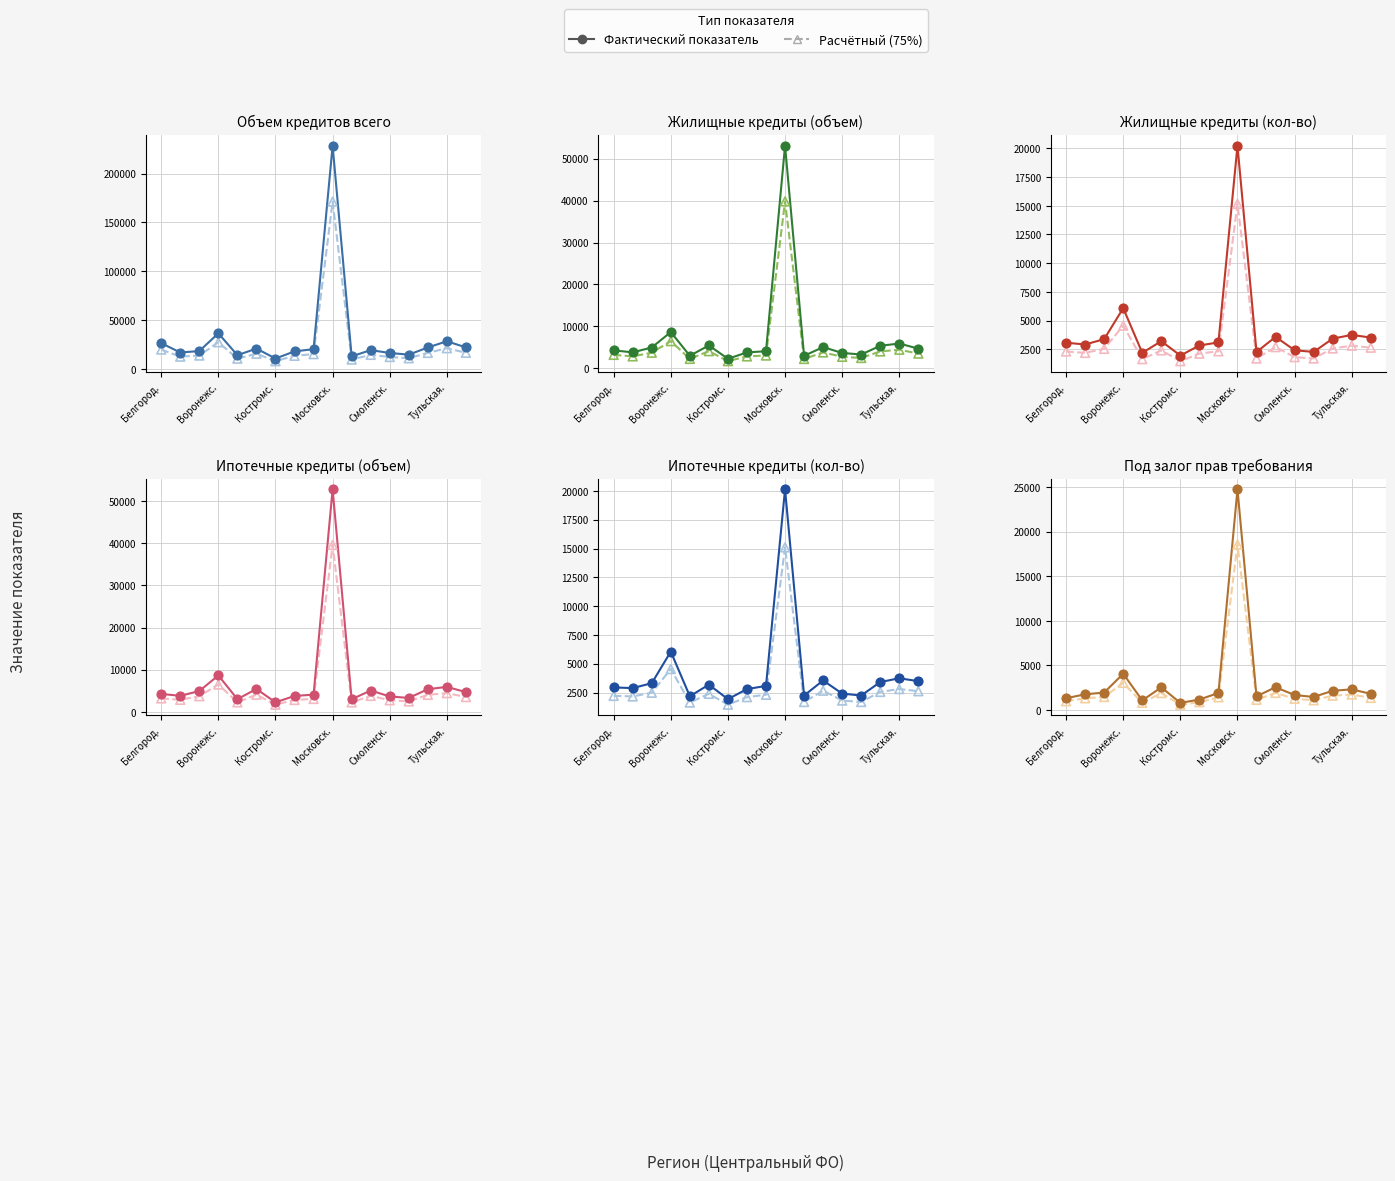

At which category is the sum across all series the highest?

Московск.